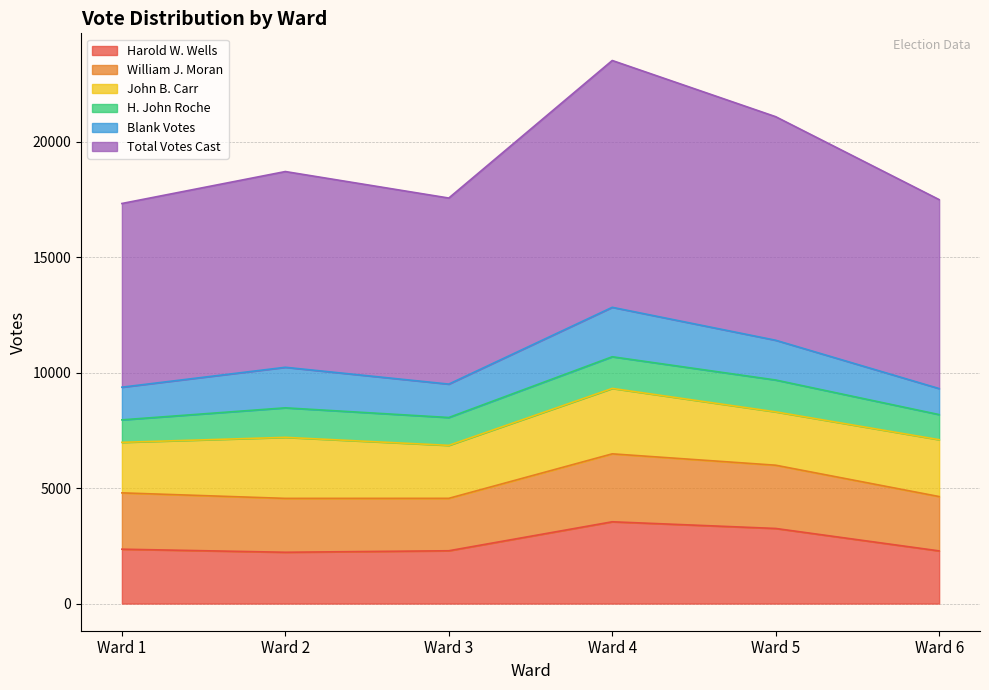

How many data points does each series have?

6